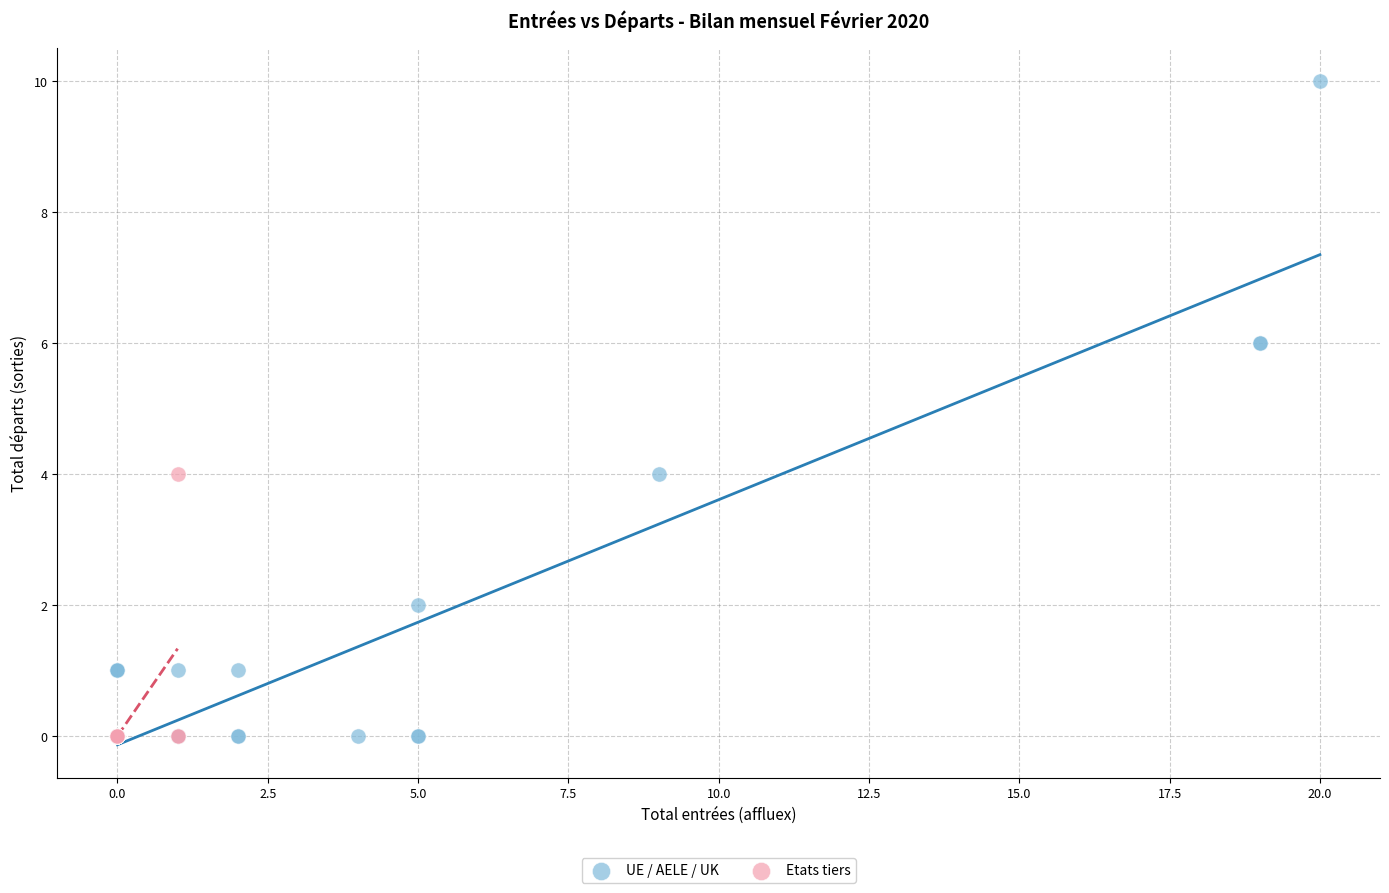

Which series reaches the maximum Y coordinate?

UE / AELE / UK